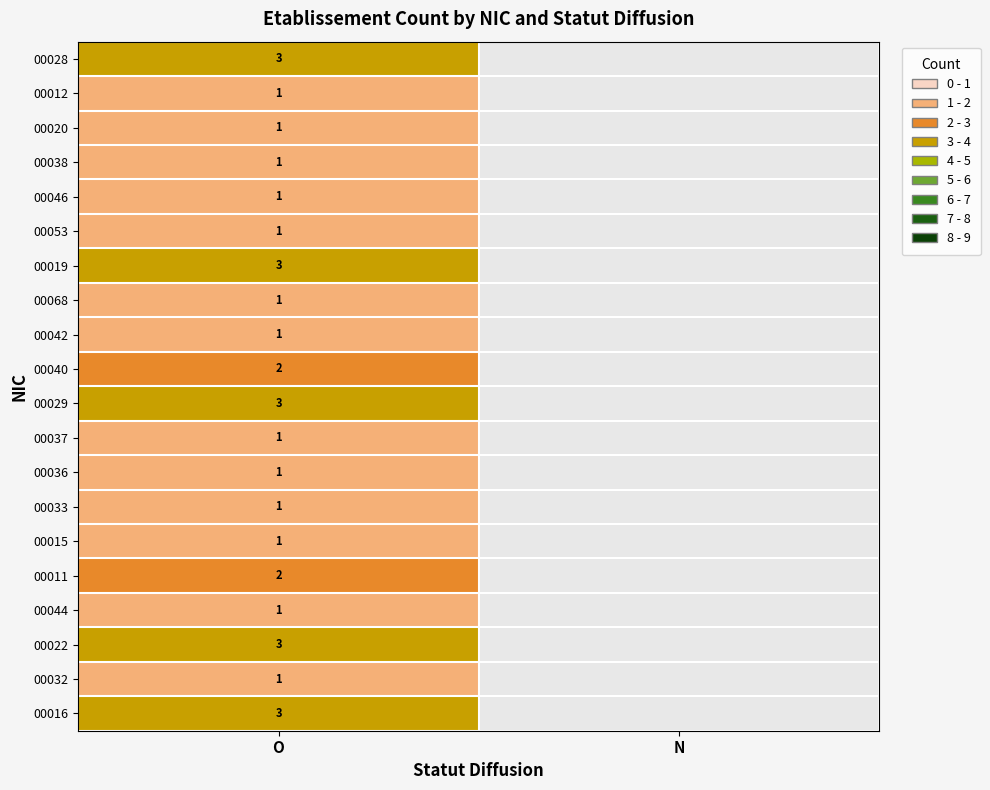

The 00019 series shows 1 at O. True or false?

False